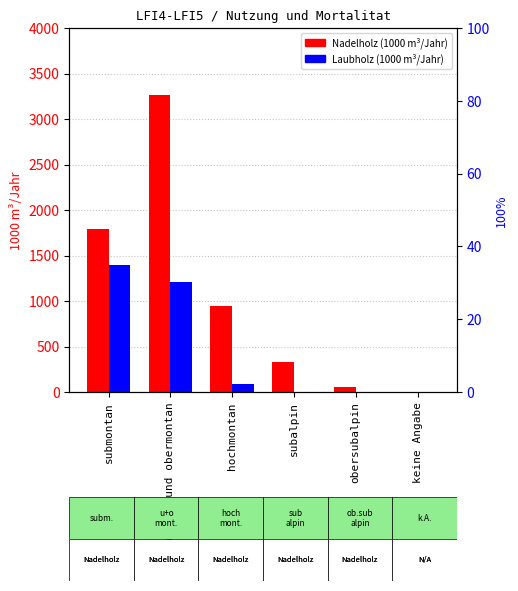

True or false: Laubholz has a value of 4 at subalpin.

False